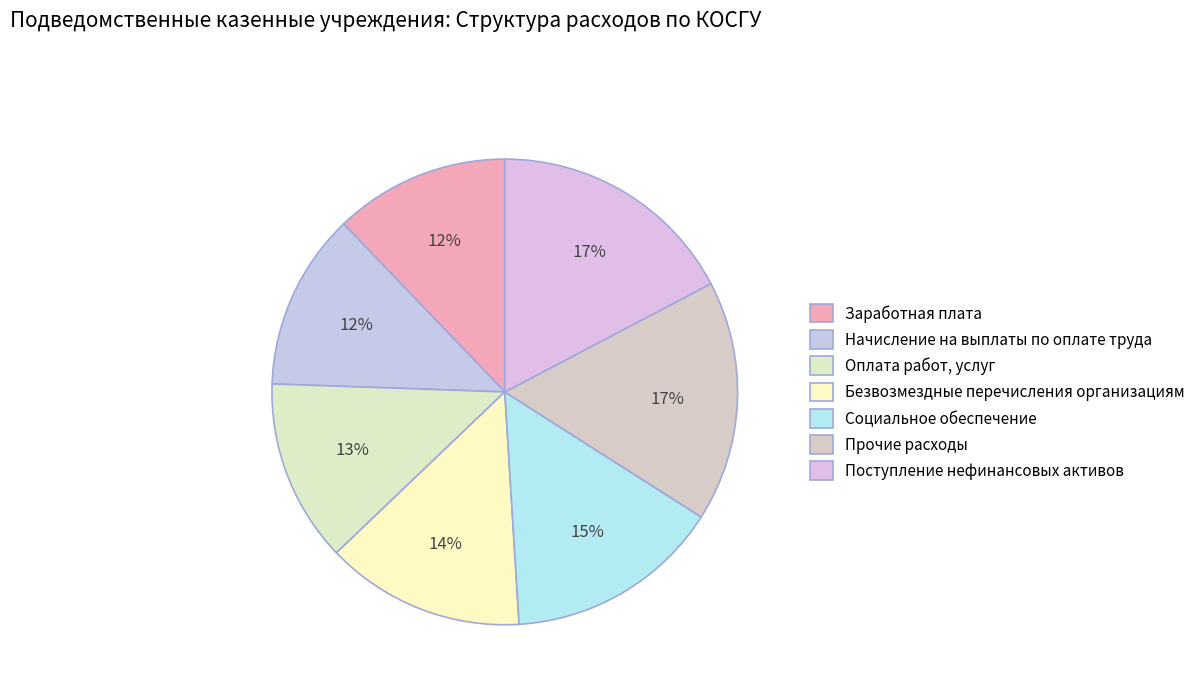

What is the smallest slice in the pie chart?

Заработная плата